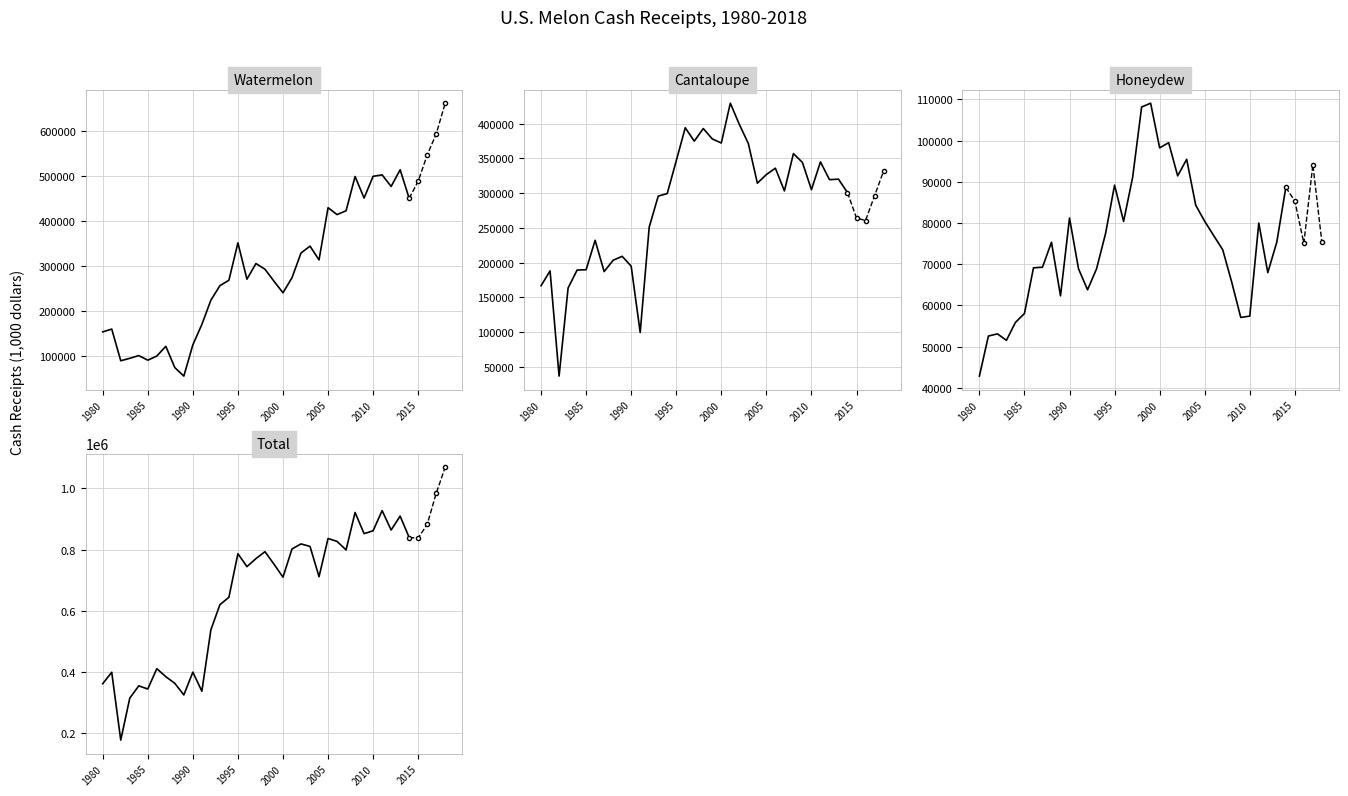

What is the highest value of the Honeydew series?

109082